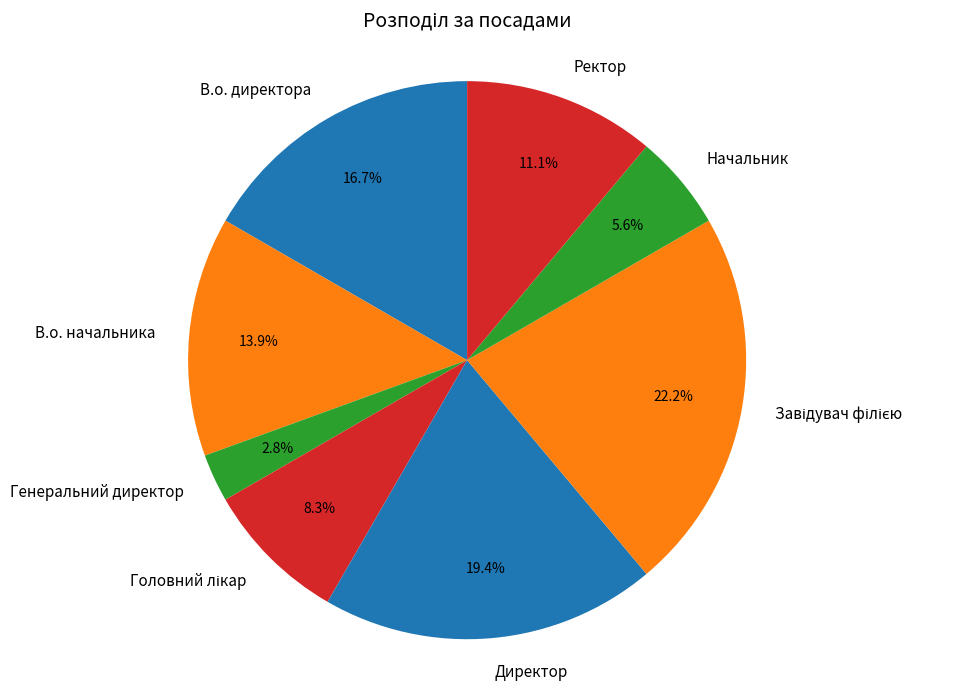

To the nearest percent, what portion does Ректор represent?

11%